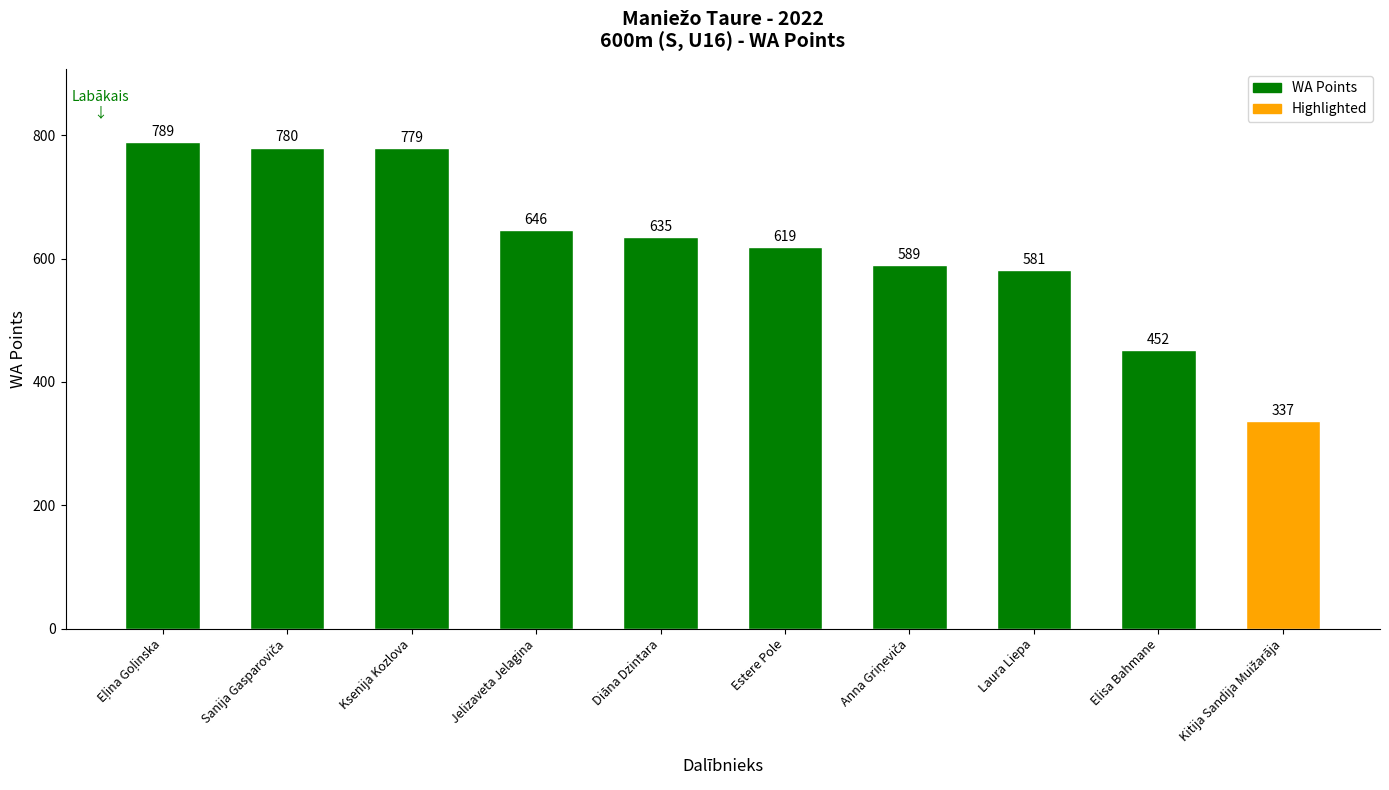

Is it true that the value at Elisa Bahmane is 180?

False